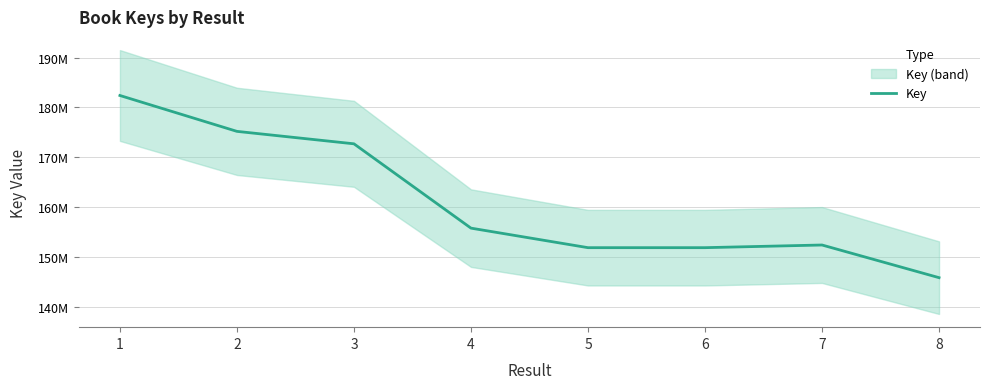

How many distinct data groups are displayed?

1